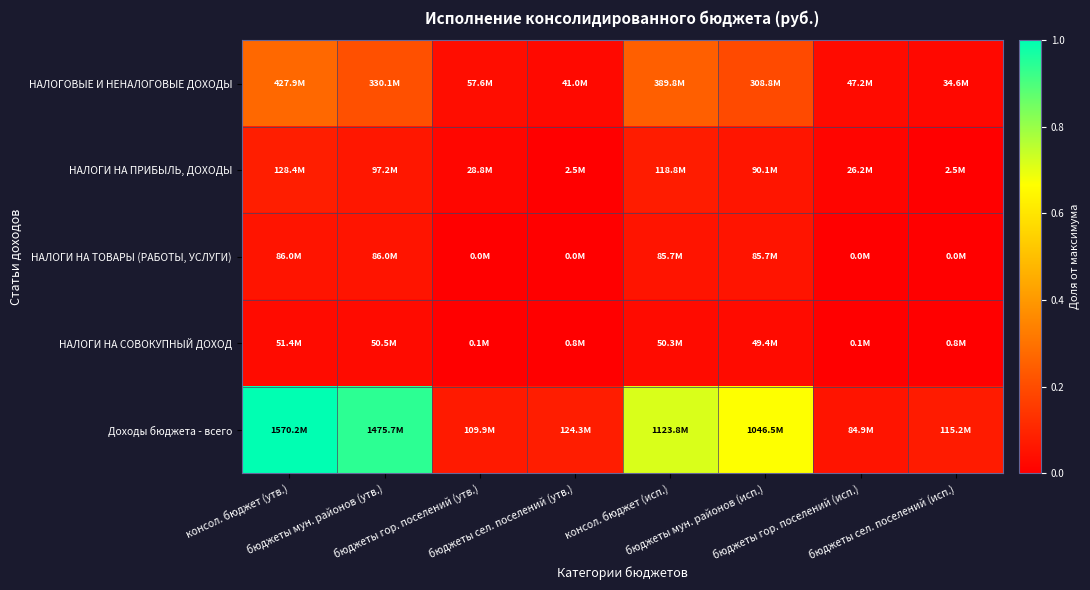

Which category has the lowest value across all series?

бюджеты гор. поселений (утв.)